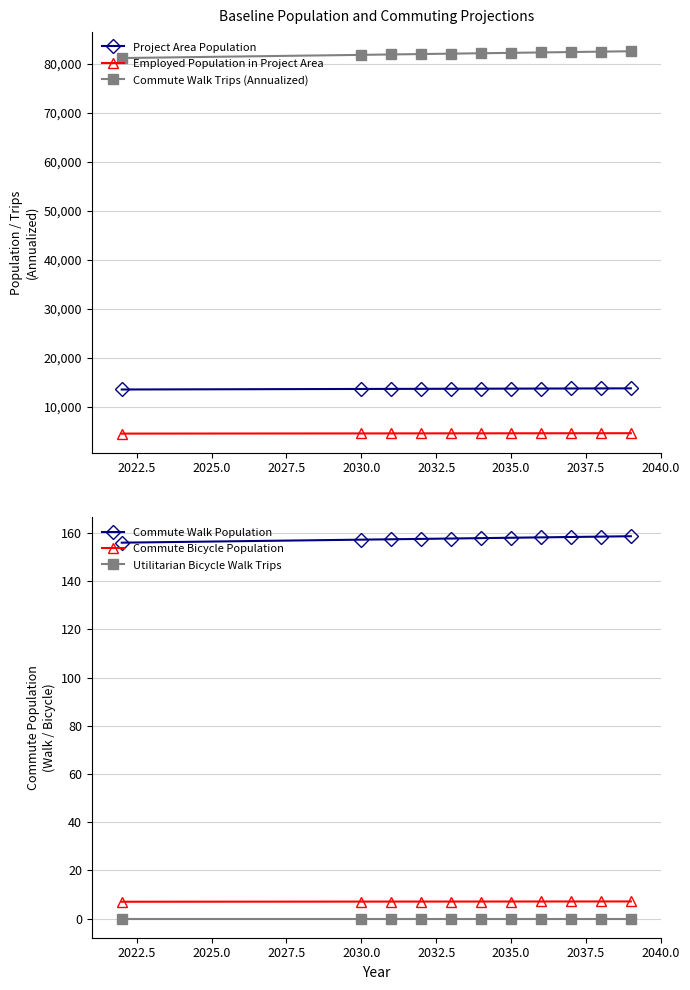

True or false: Commute Bicycle Population and Utilitarian Bicycle Walk Trips intersect in this chart.

False